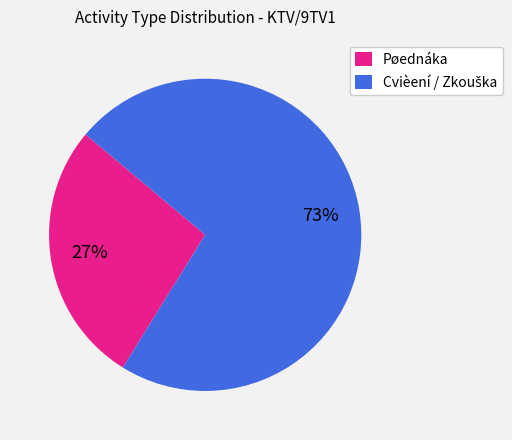

Is there a majority slice in this chart?

Yes